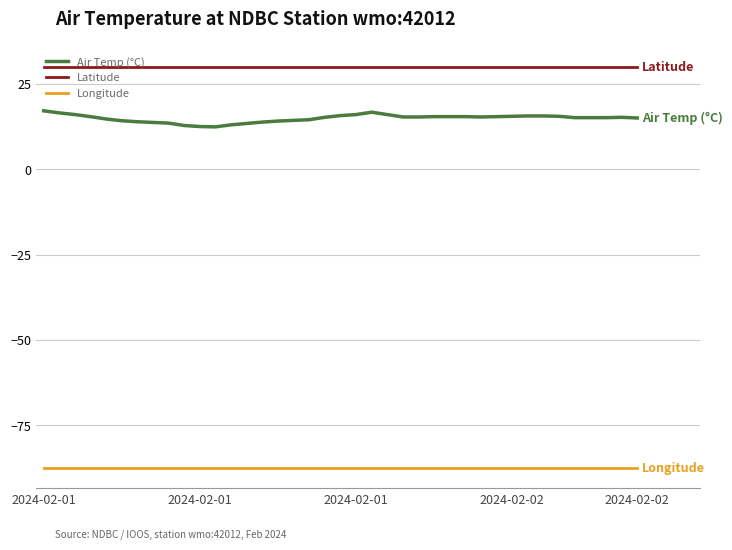

Which series has the widest spread of values?

Air Temp (°C)